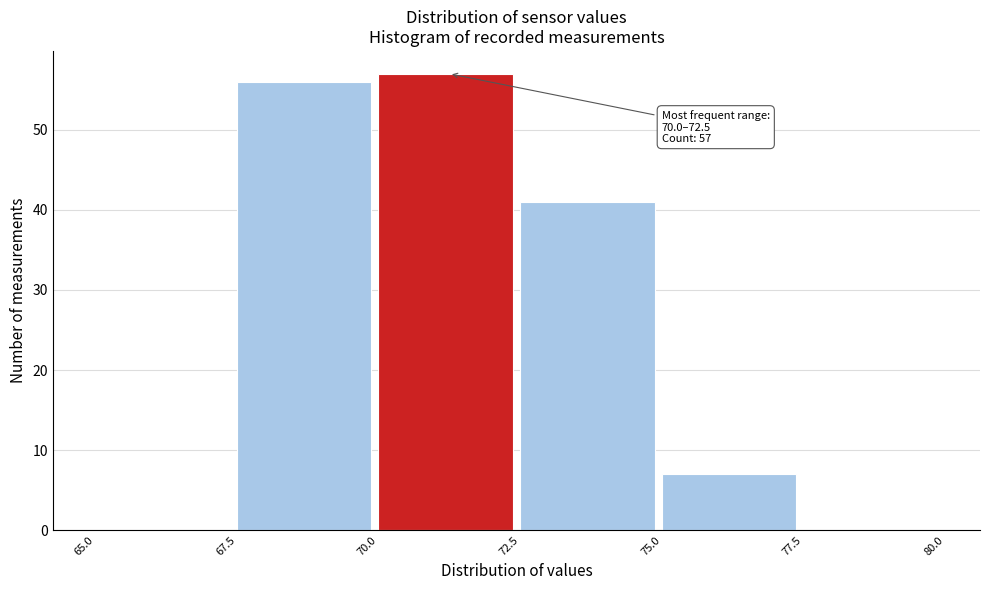

Which range on the x-axis has the tallest bar?

70.0 to 72.5